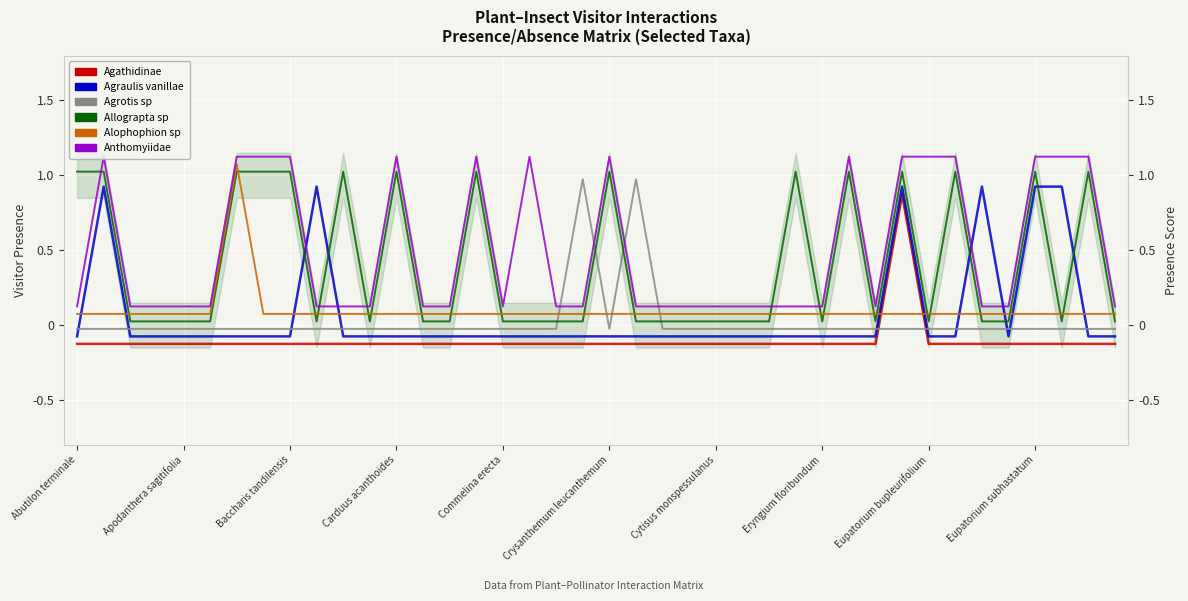

What is the label of the 11th point from the left?

10